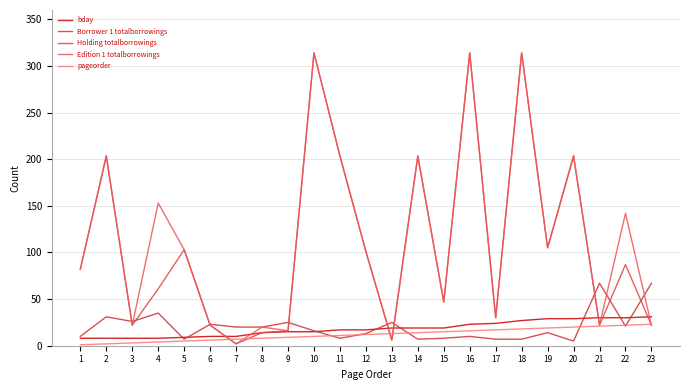

Is this an area chart (filled region under the line)?

No